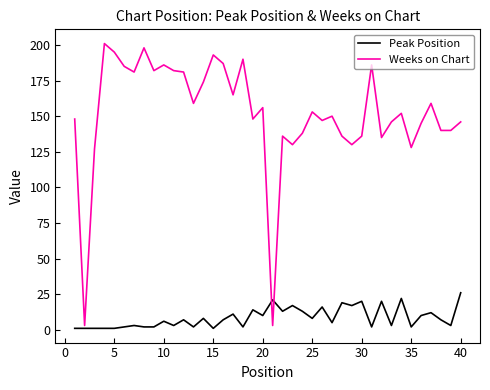

Which series has the largest total across all categories?

Weeks on Chart